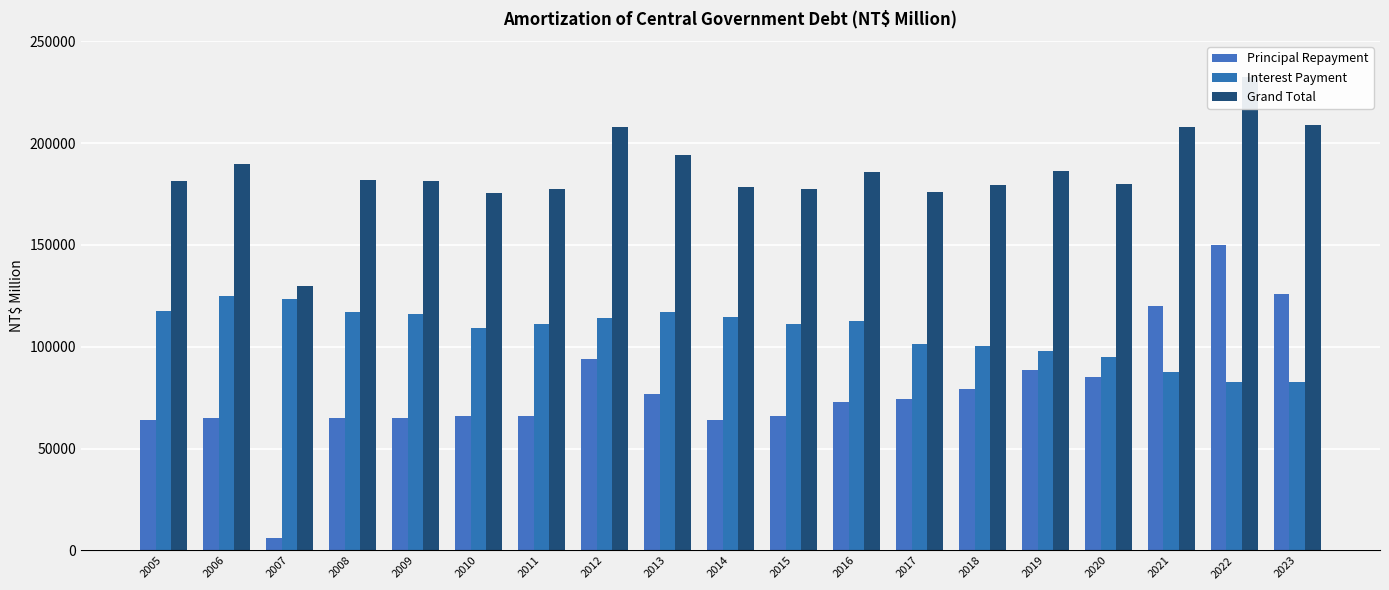

True or false: Grand Total has a value of 299568 at 2012.

False